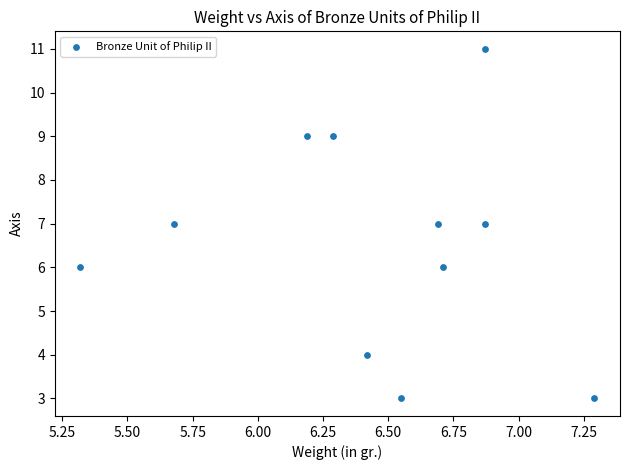

What is the range of Y values (max minus min)?

8